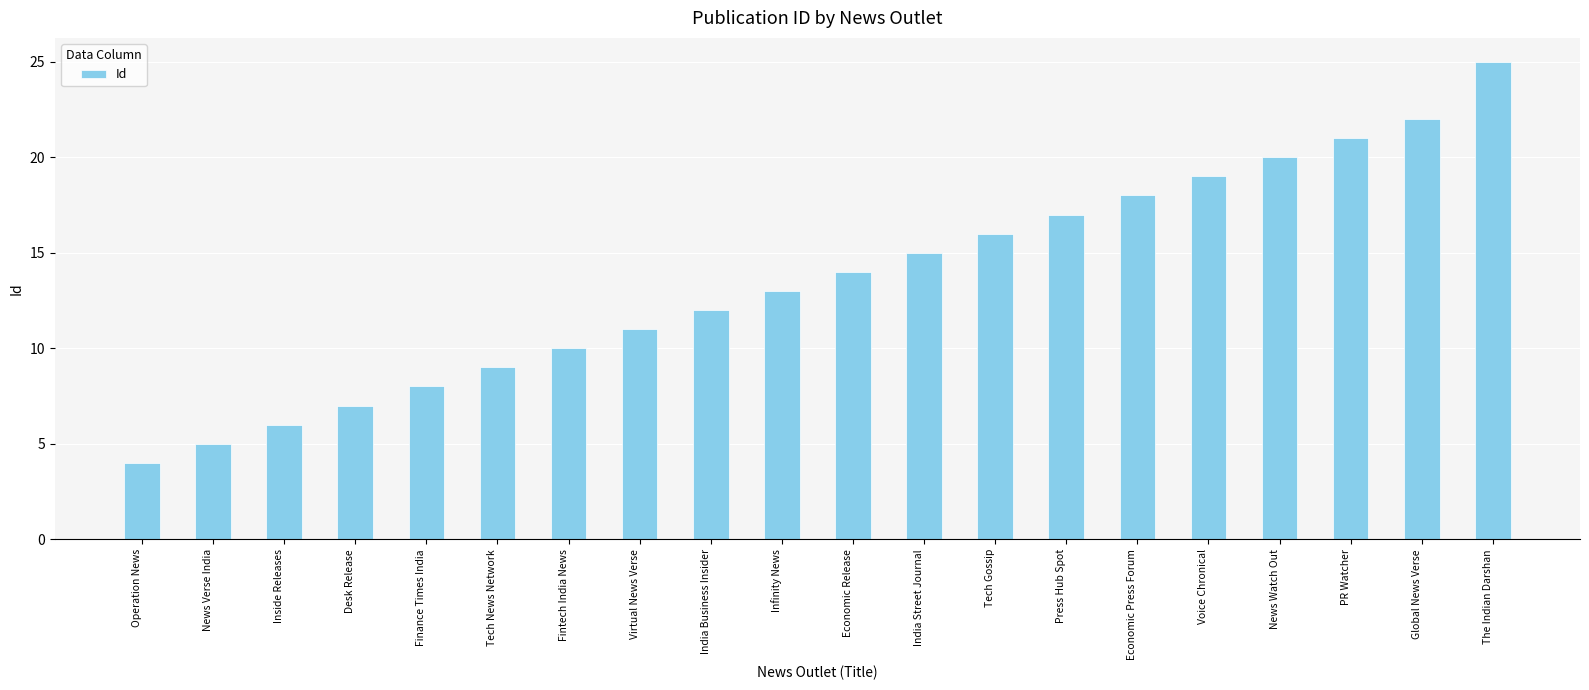

What is the maximum value shown in the chart?

25